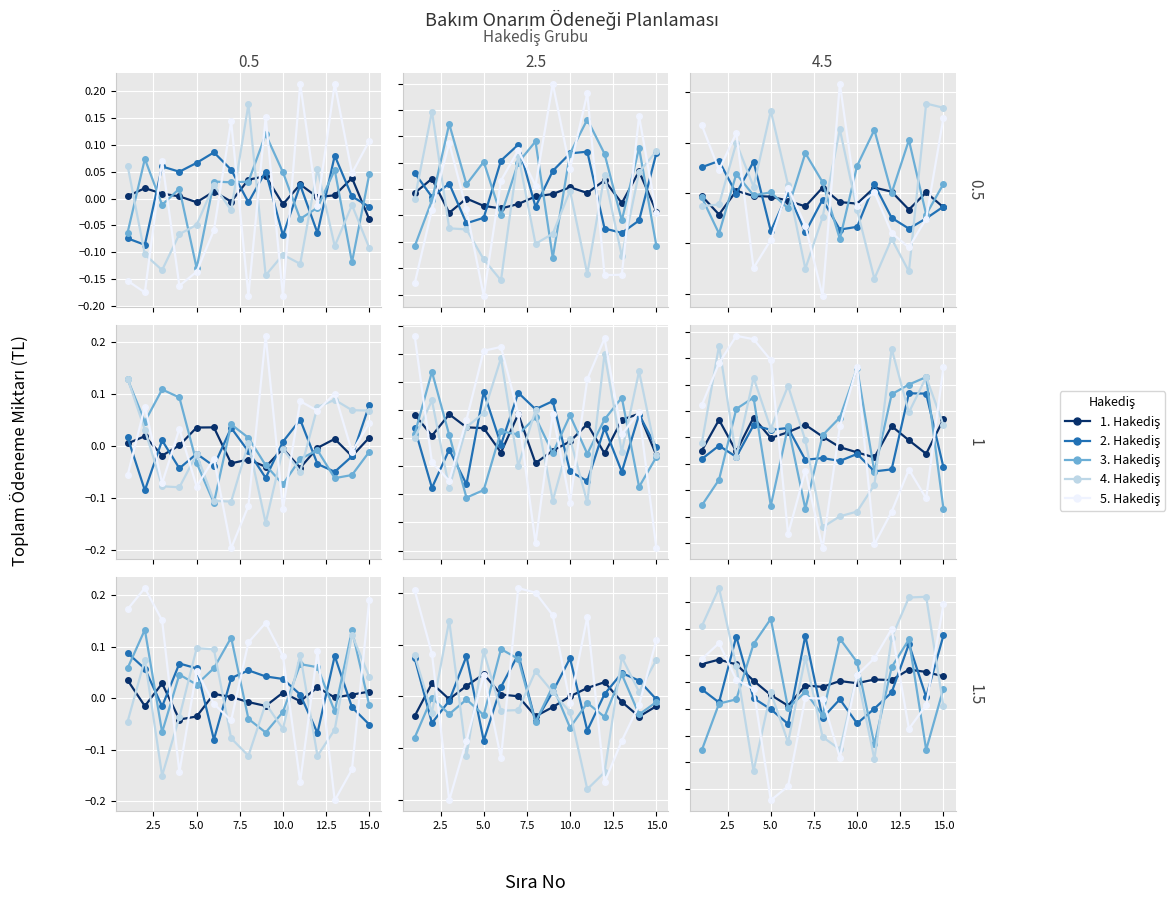

What are all the series names shown in the legend?

1. Hakediş, 2. Hakediş, 3. Hakediş, 4. Hakediş, 5. Hakediş